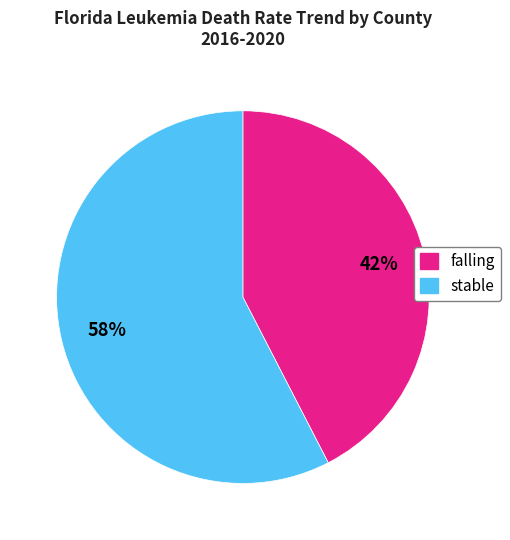

To the nearest percent, what is the average slice percentage?

50%